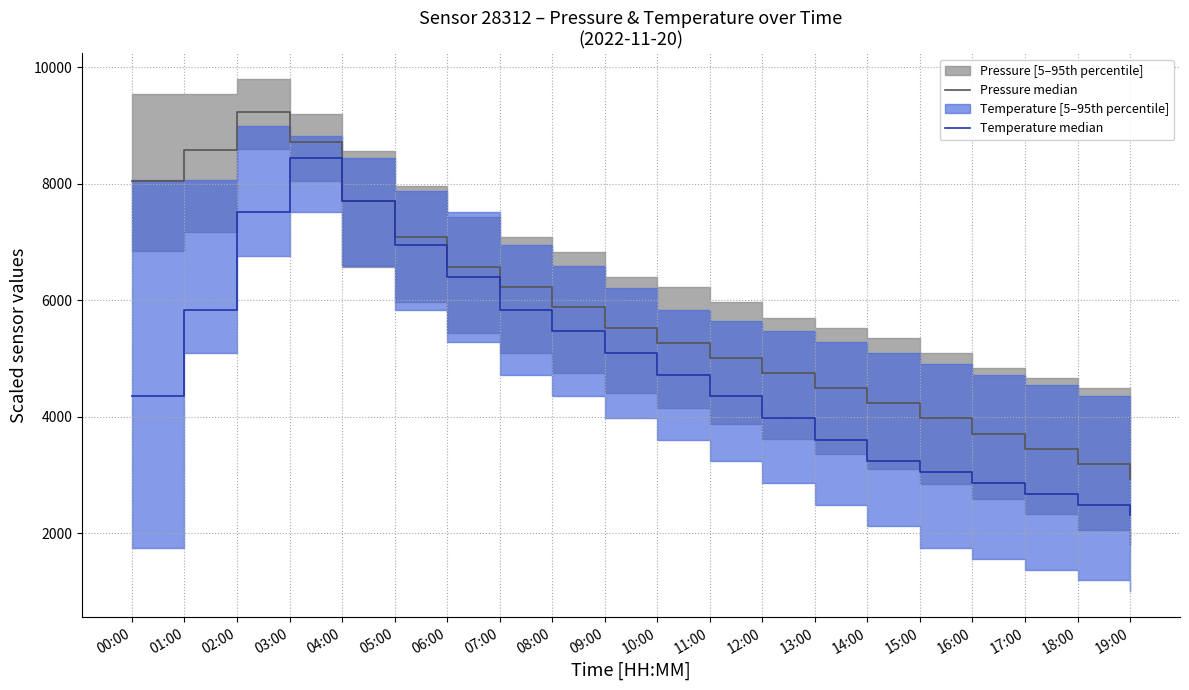

Which series has the largest total across all categories?

Pressure median